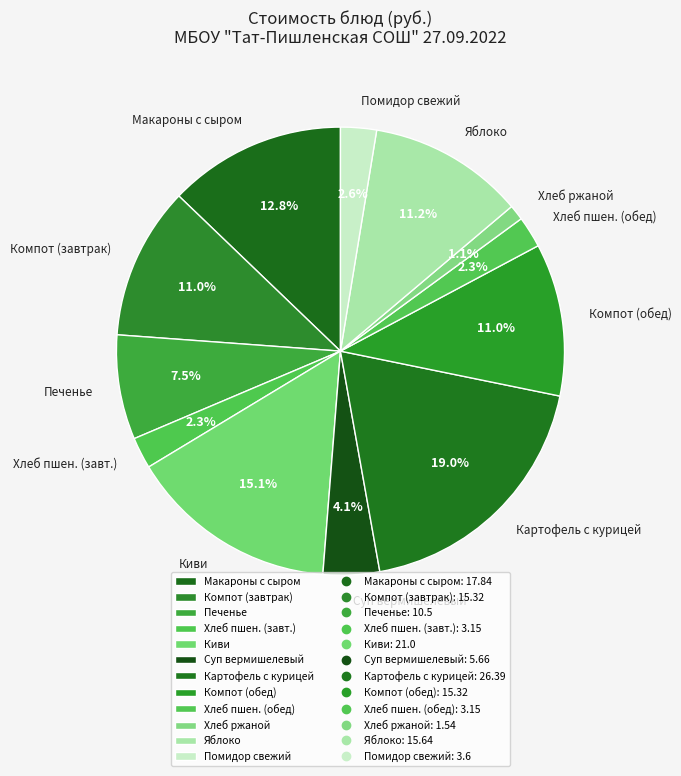

How many slices are in this pie chart?

12